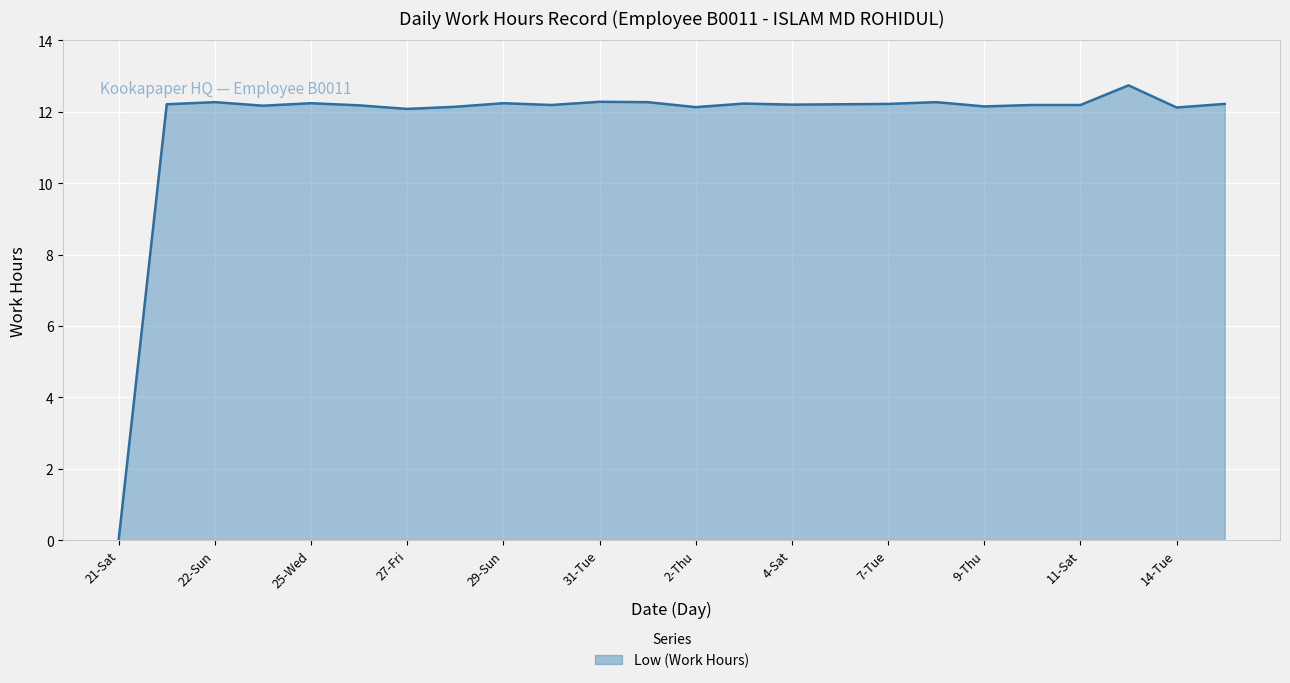

What is the maximum value shown in the chart?

12.7